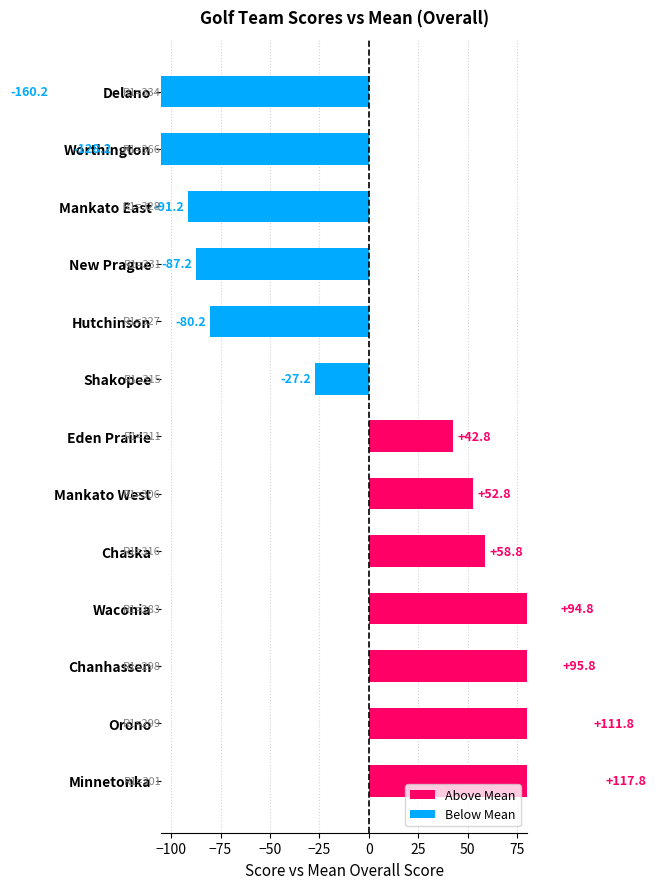

Are the bars horizontal?

Yes